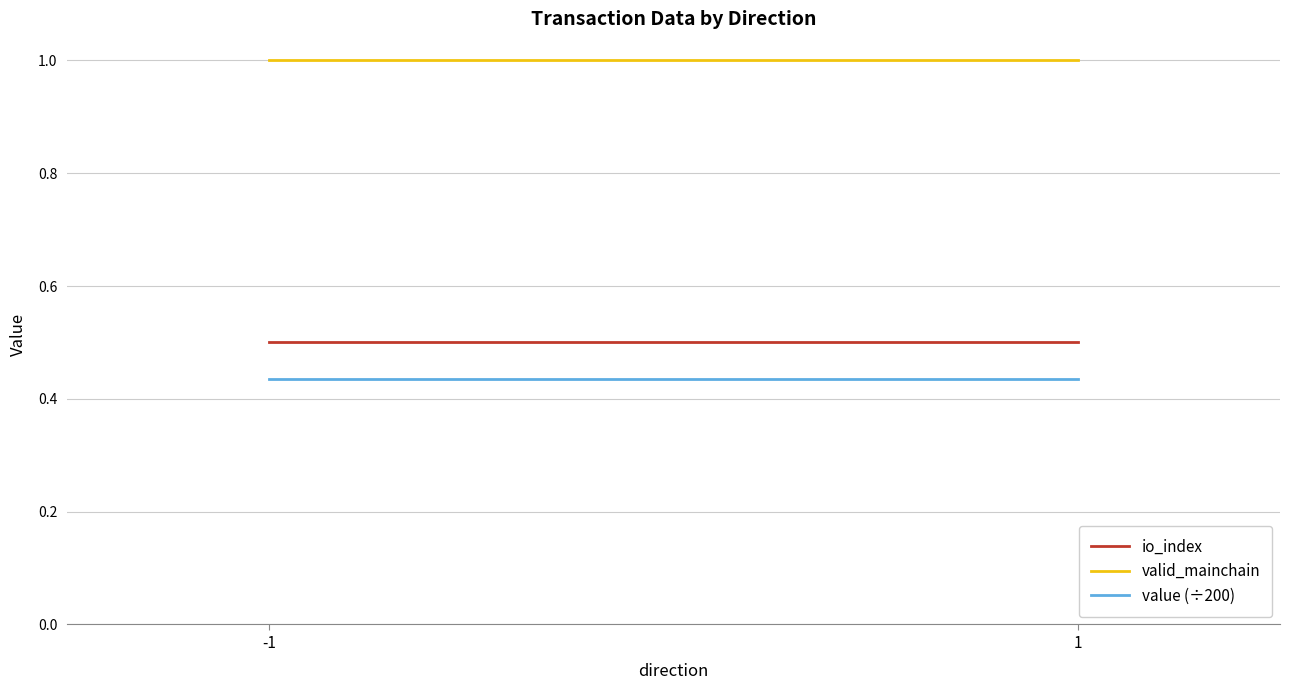

Which label corresponds to the smallest value in the chart?

-1